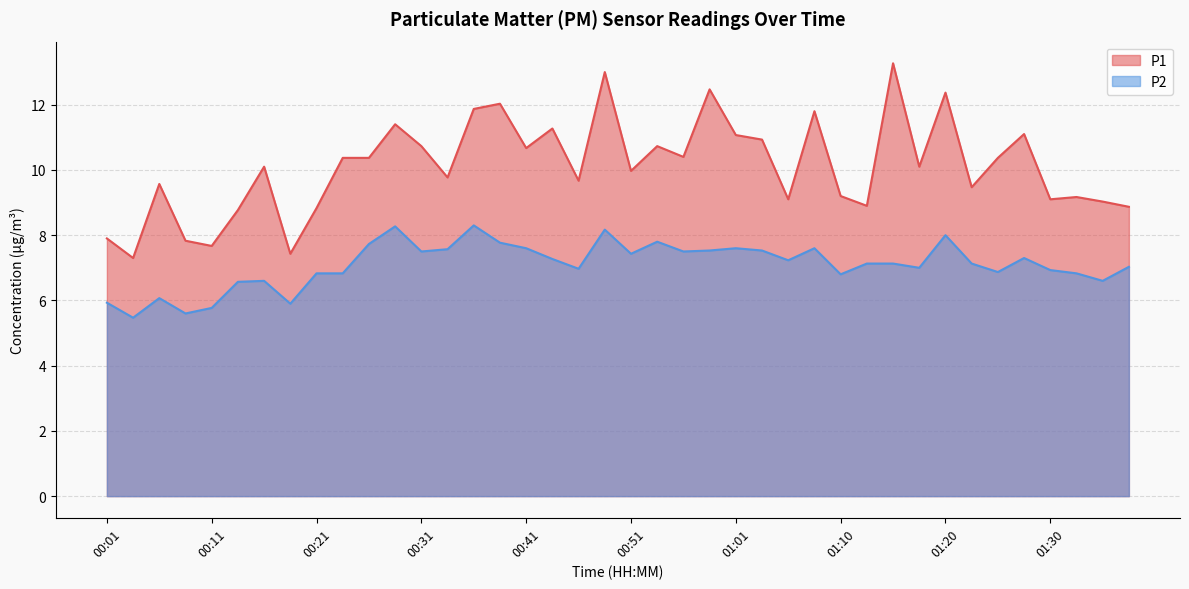

At 01:03, list the series in order from smallest to largest.

P2, P1